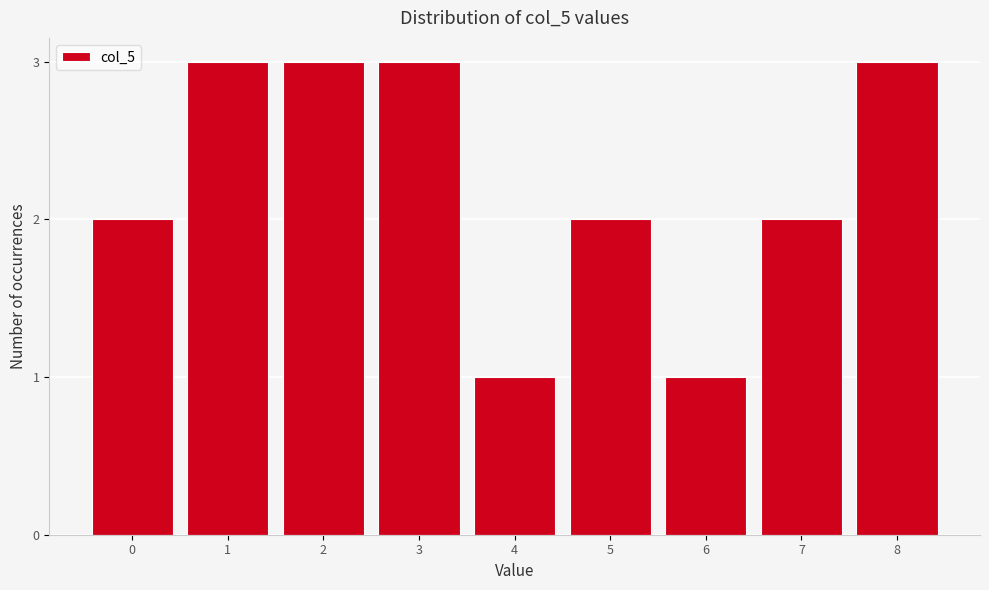

Reading left to right, what are all the values shown in this chart?

2	3	3	3	1	2	1	2	3